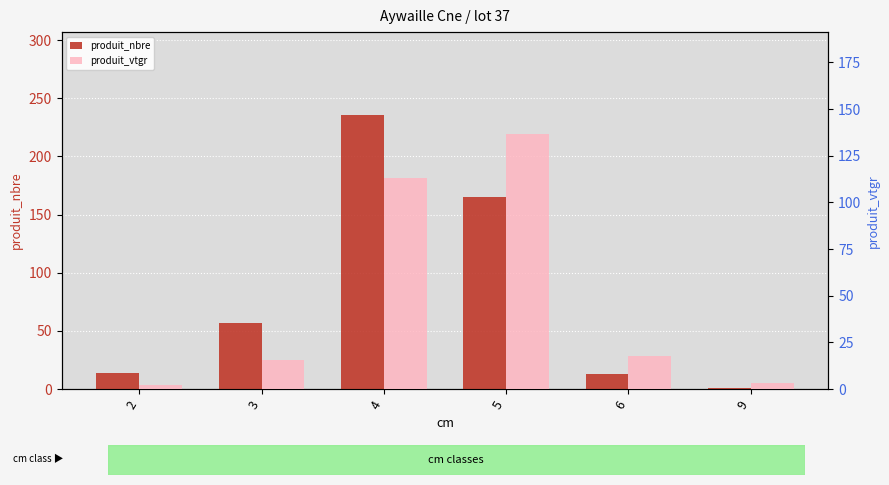

True or false: produit_nbre has a value of 165.0 at 5.

True